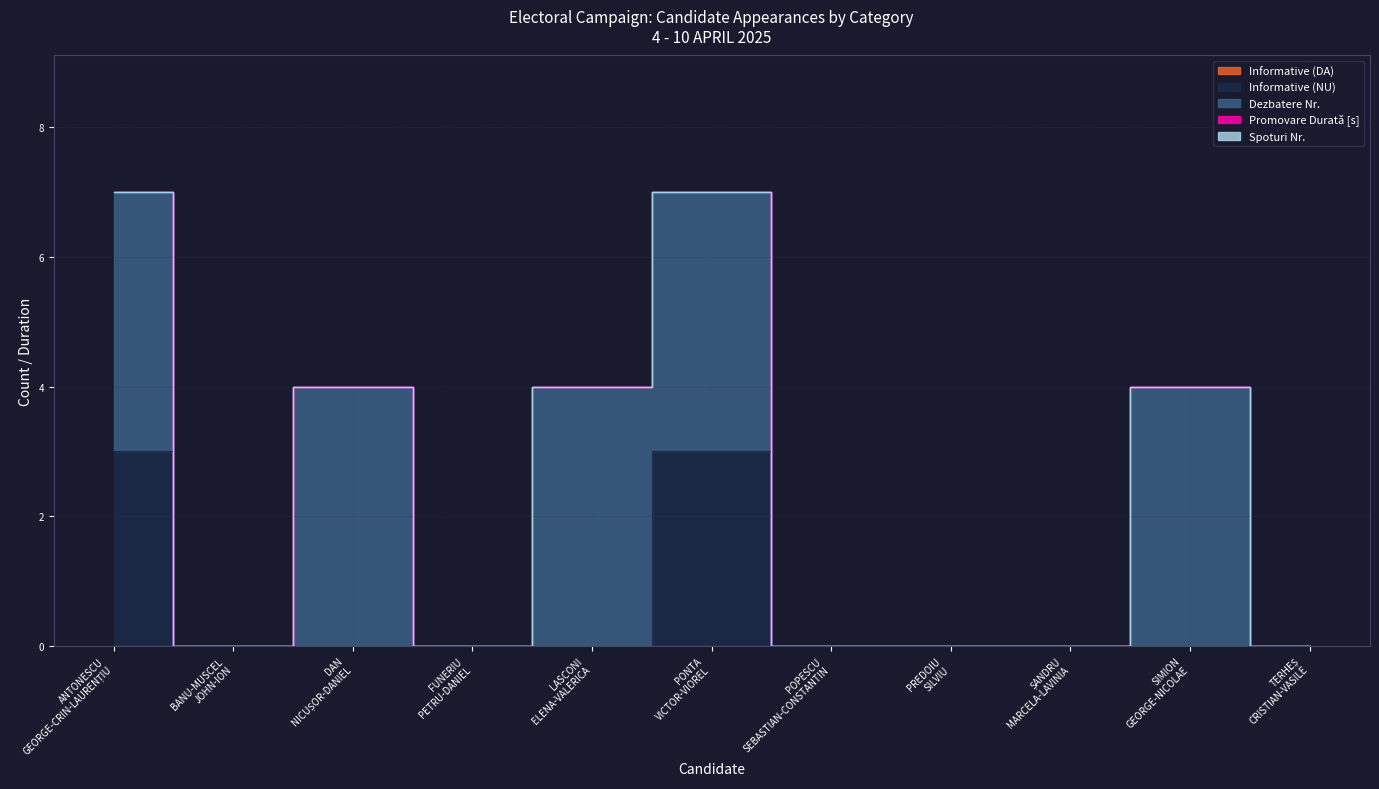

True or false: Informative (DA) and Spoturi Nr. cross at least once.

False